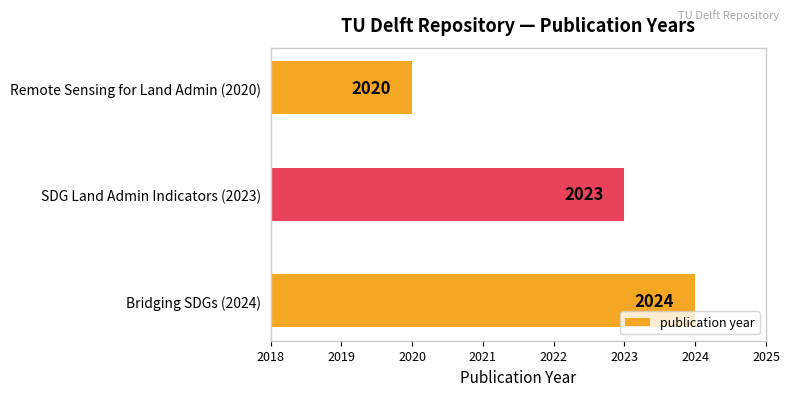

Which label corresponds to the largest value in the chart?

Bridging SDGs (2024)